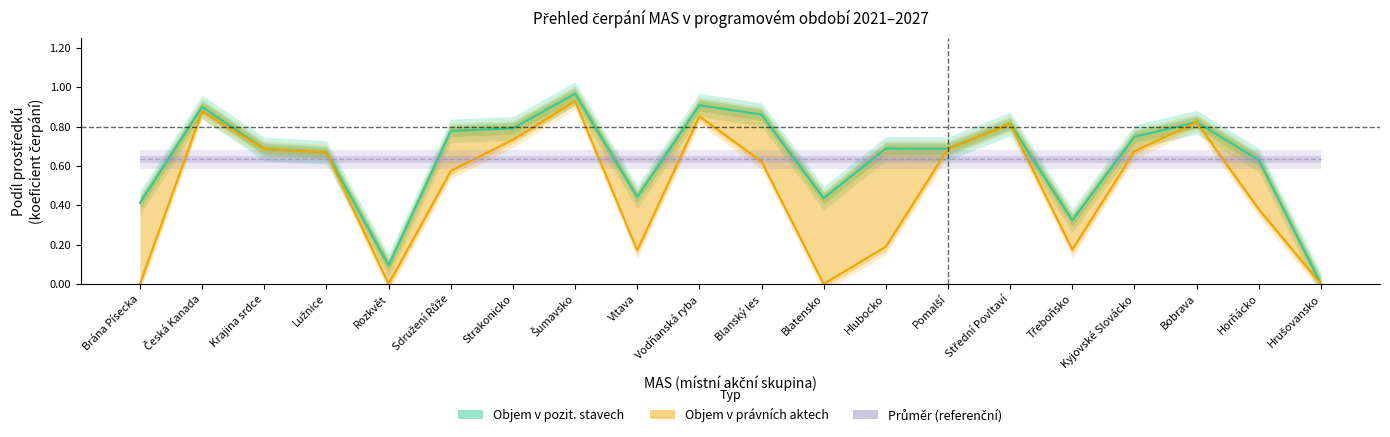

What are all the series names shown in the legend?

Objem v pozit. stavech, Objem v právních aktech, Průměr (referenční)